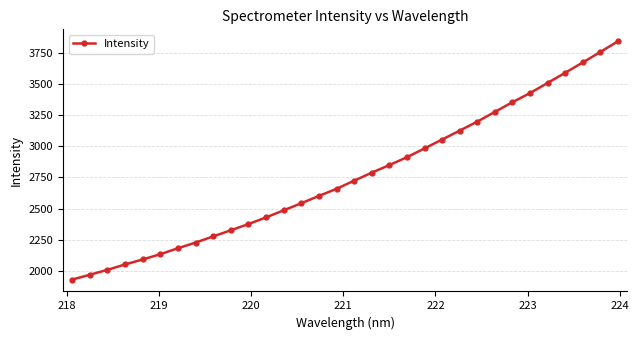

What is the difference between the maximum and minimum values?

1908.7